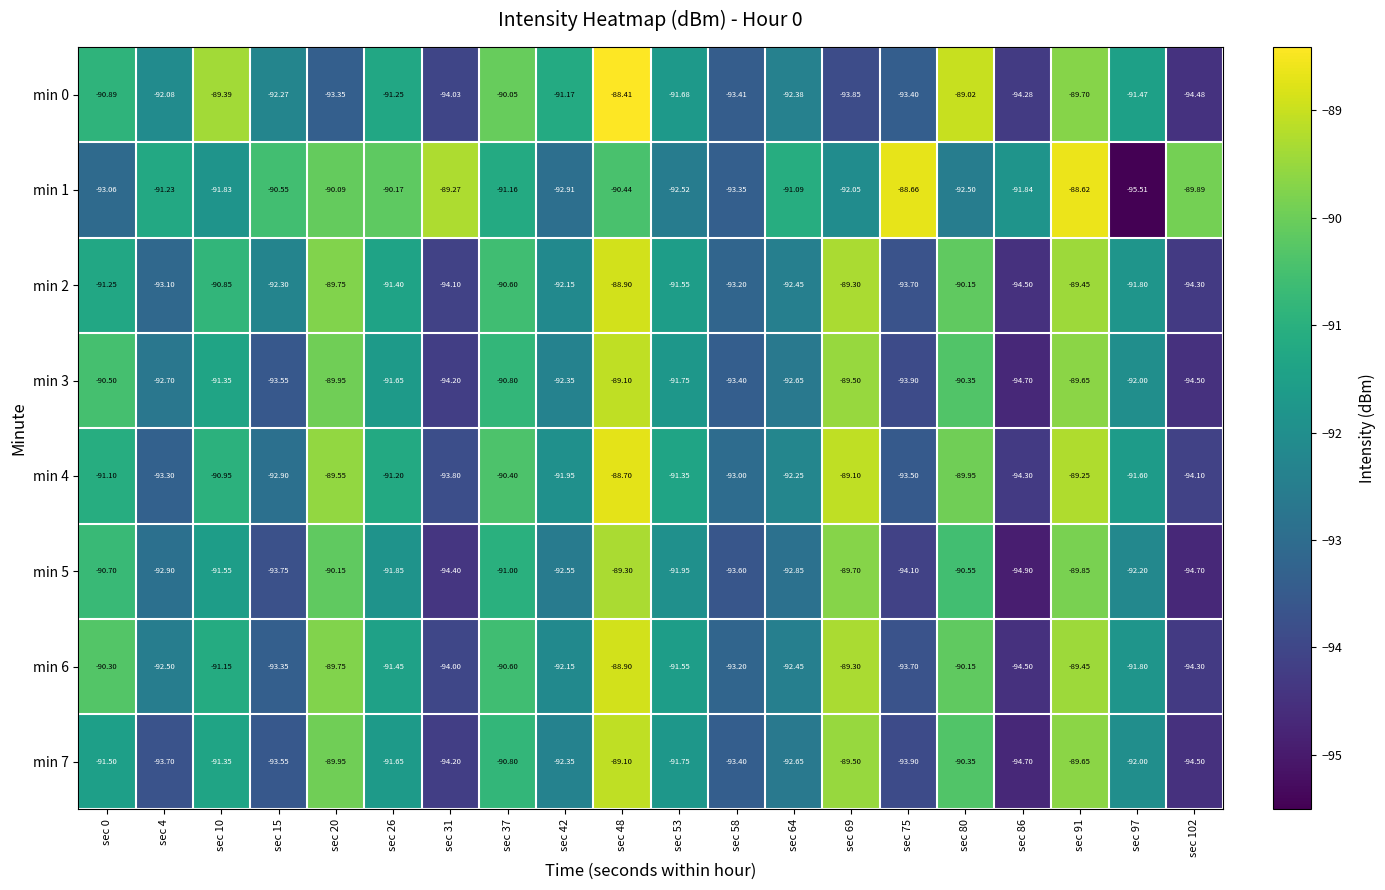

Is the value of min 4 at sec 64 greater than the value of min 1 at sec 10?

No